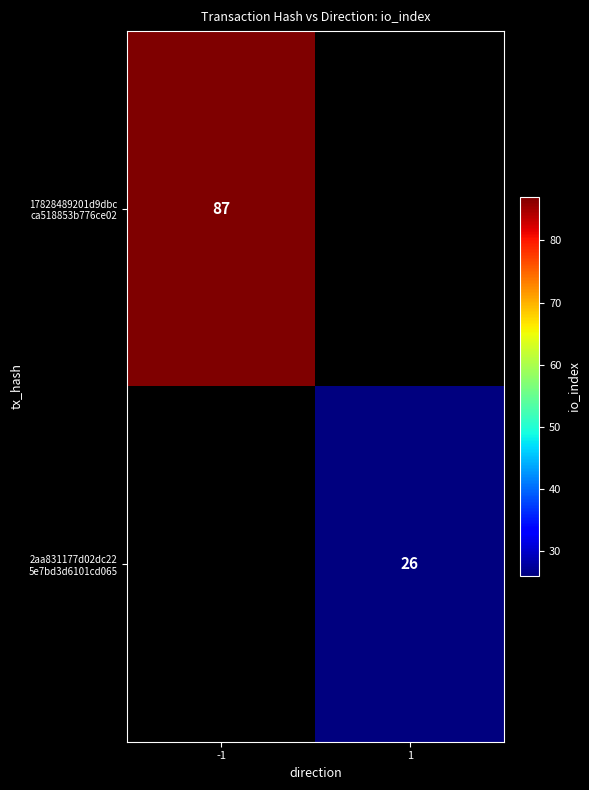

Which category has the lowest value in the 2aa831177d02dc22 5e7bd3d6101cd065 series?

-1